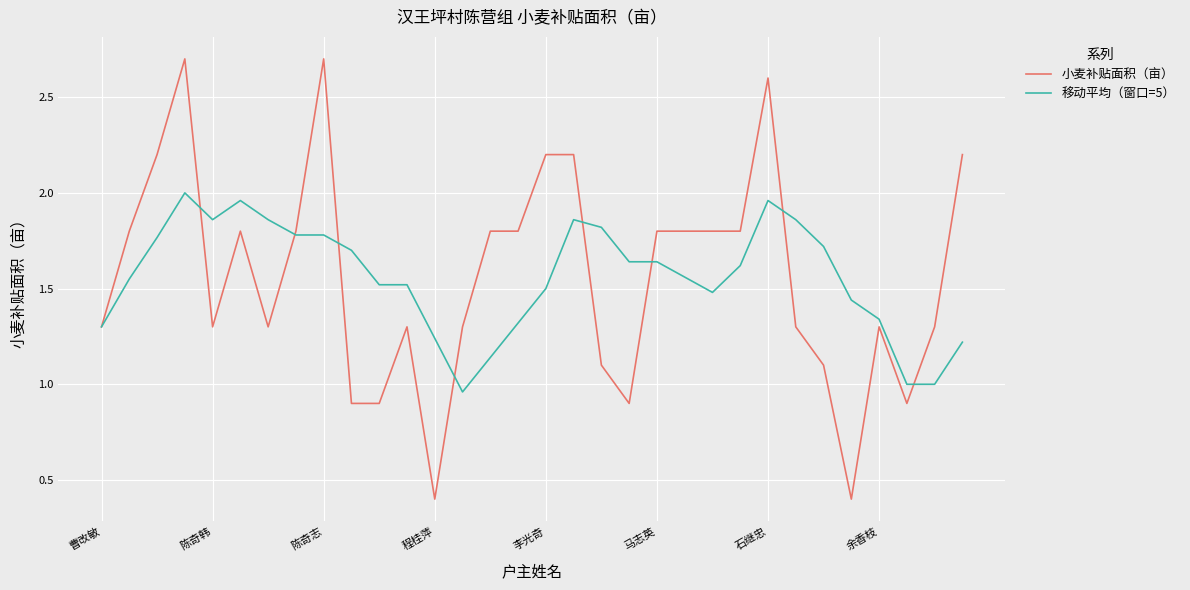

Which series has the widest spread of values?

小麦补贴面积（亩）